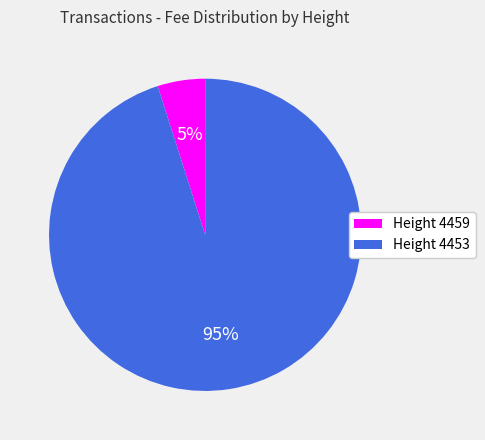

The Height 4453 slice represents 95% of the pie. True or false?

True